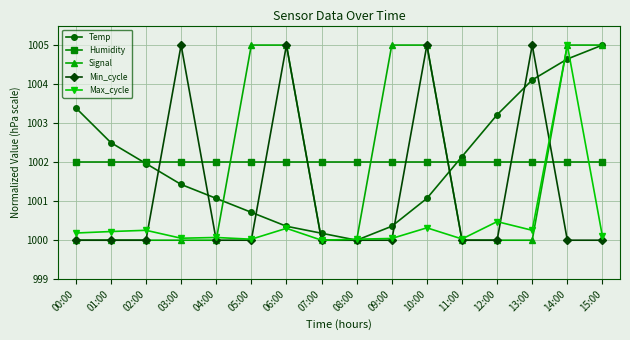

After their last crossing, which series has the higher values: Temp or Max_cycle?

Temp